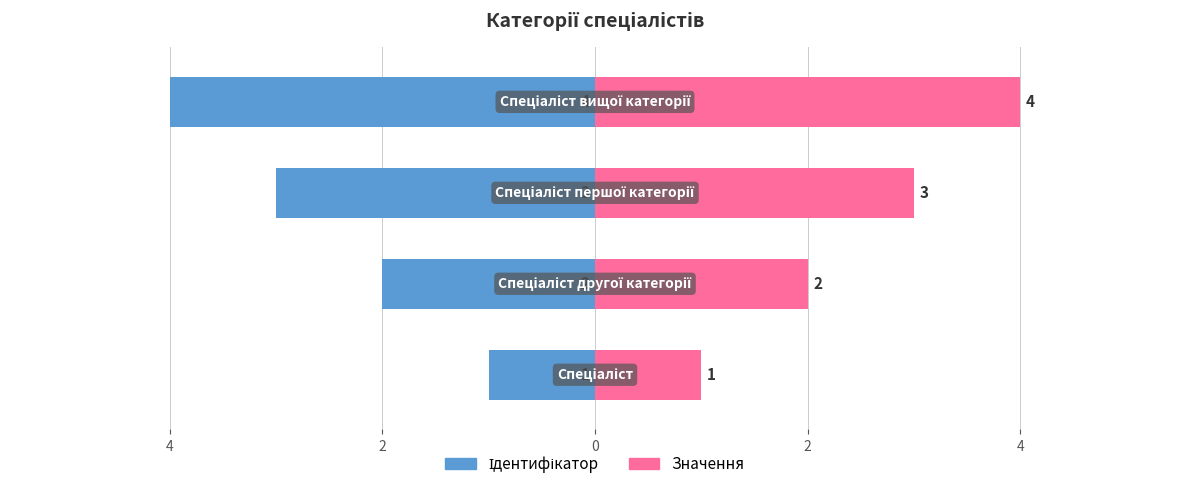

Between 0 and 4, which is larger?

4